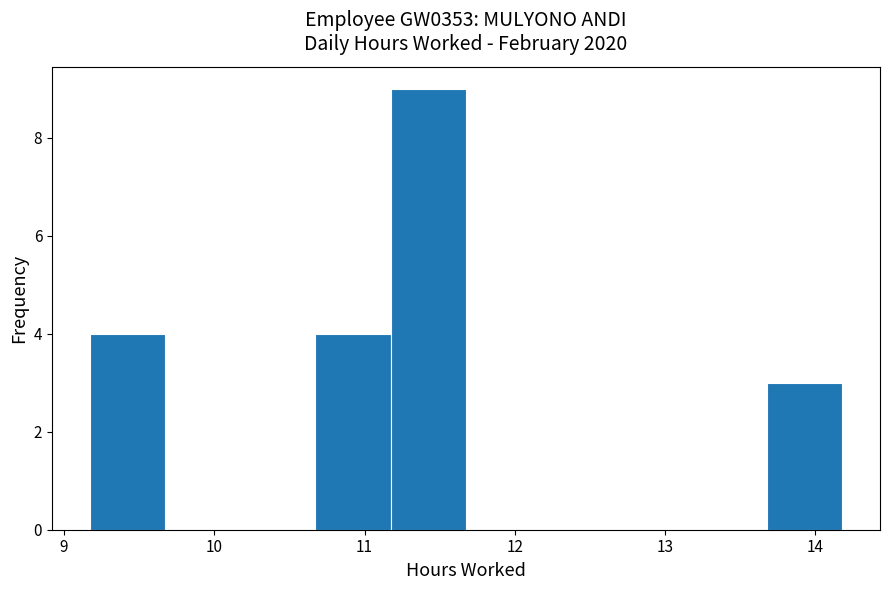

What is the height of the bar covering 9.2 to 9.7 on the x-axis? Neither the bar edges nor the heights are printed on the chart, so give them approximately, as read against the axes.

4